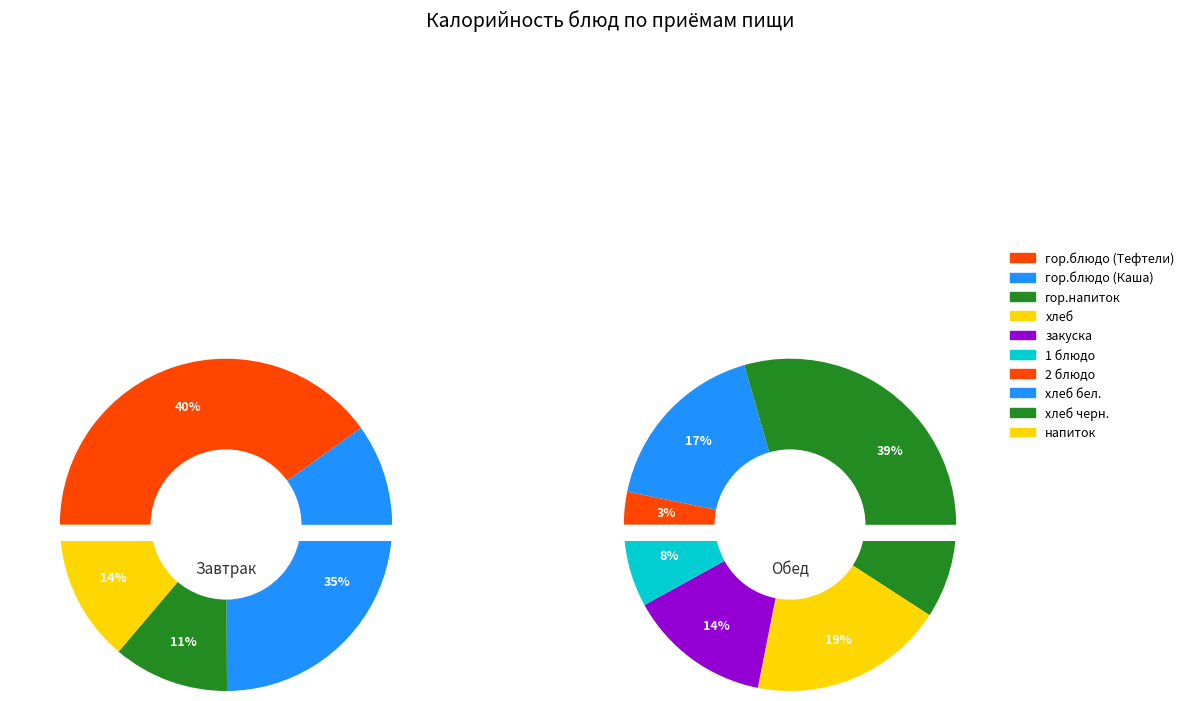

Which slice is the smallest?

гор.блюдо (Тефтели)